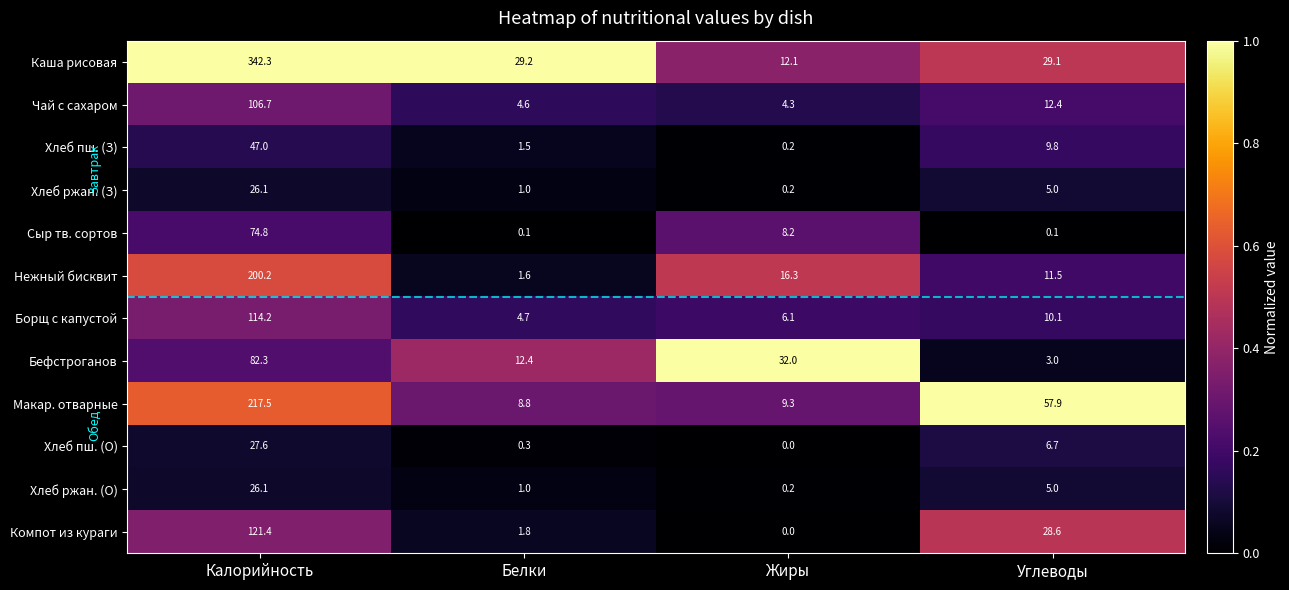

What is the spread (max minus min) of values at Белки?

29.1